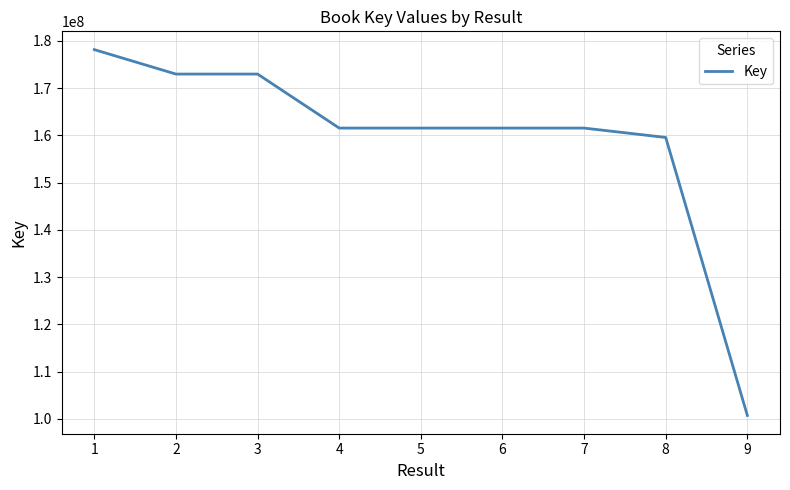

What is the ratio of the value at 6 to the value at 5?

1.0